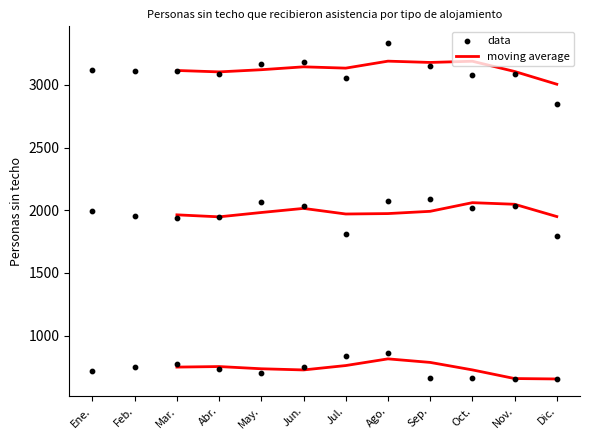

What is the total value across all series at Ago.?

5977.0